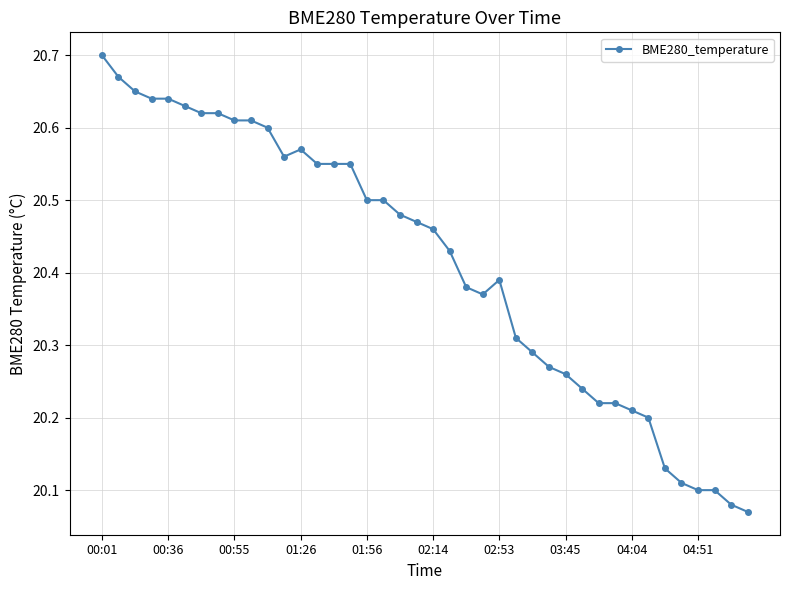

What is the difference between the second highest and minimum values?

0.6